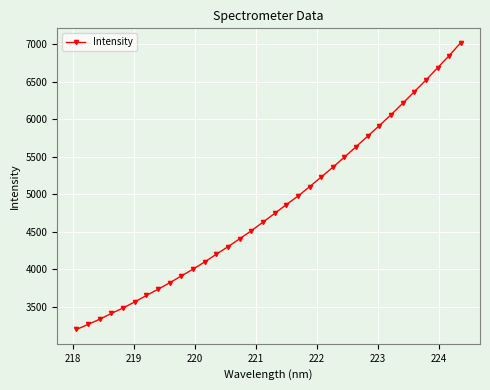

Count the number of data series in this chart.

1